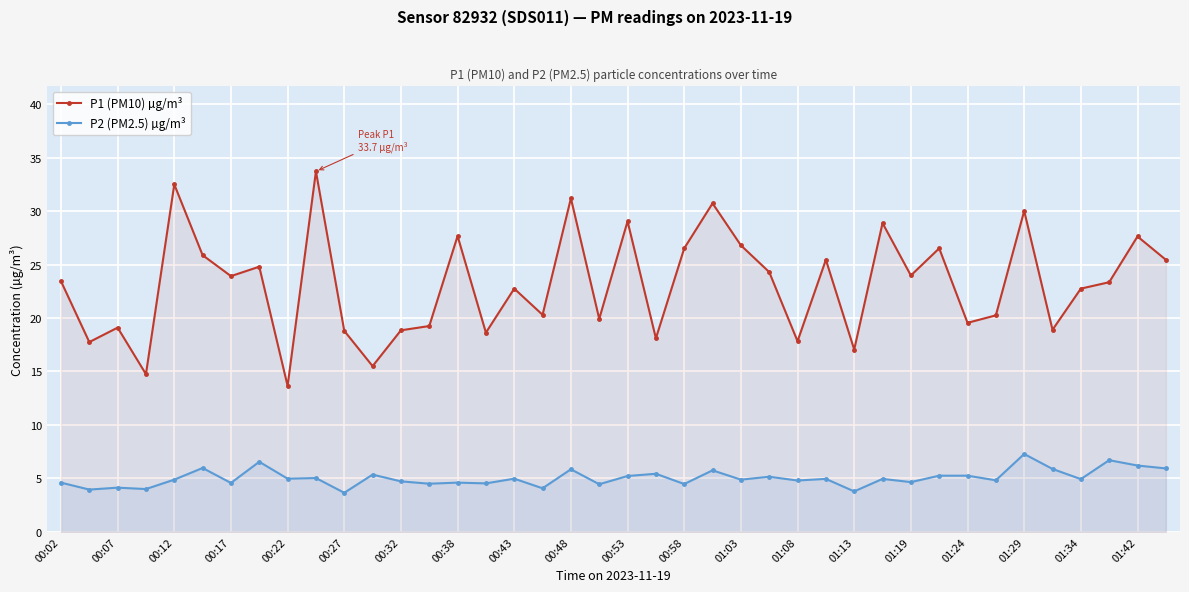

How many data points does each series have?

40